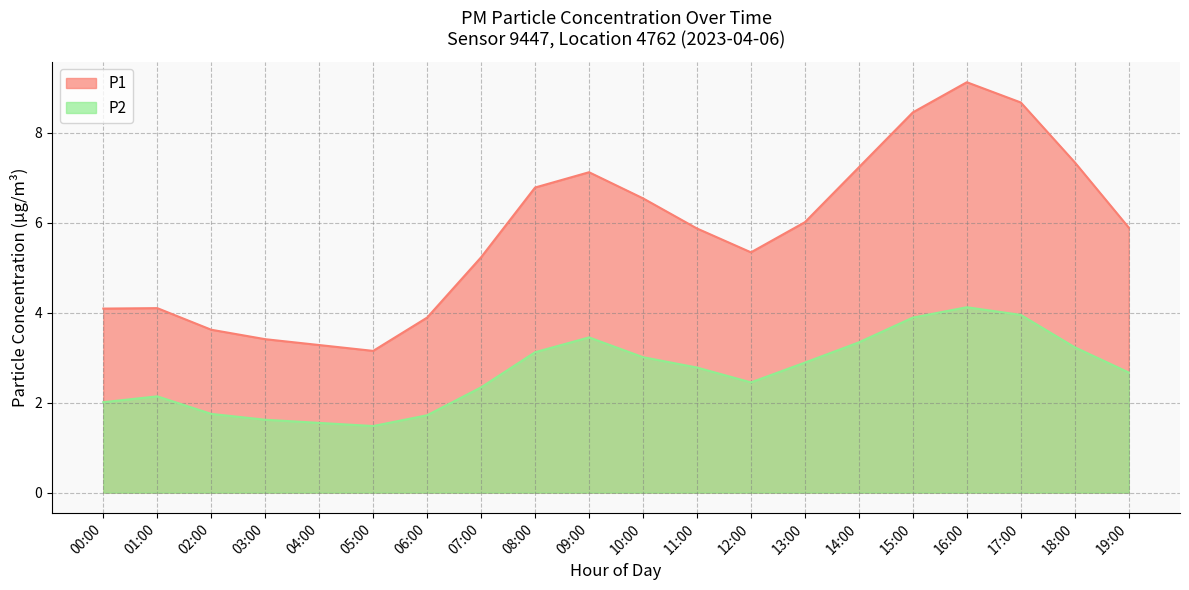

What is the average value of the P1 series?

5.8